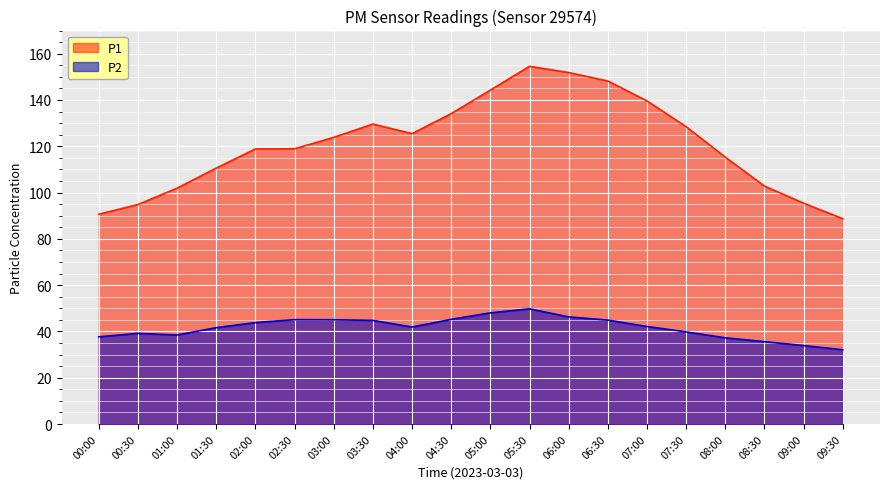

In P2, how many points are lower than both neighbors (excluding endpoints)?

2